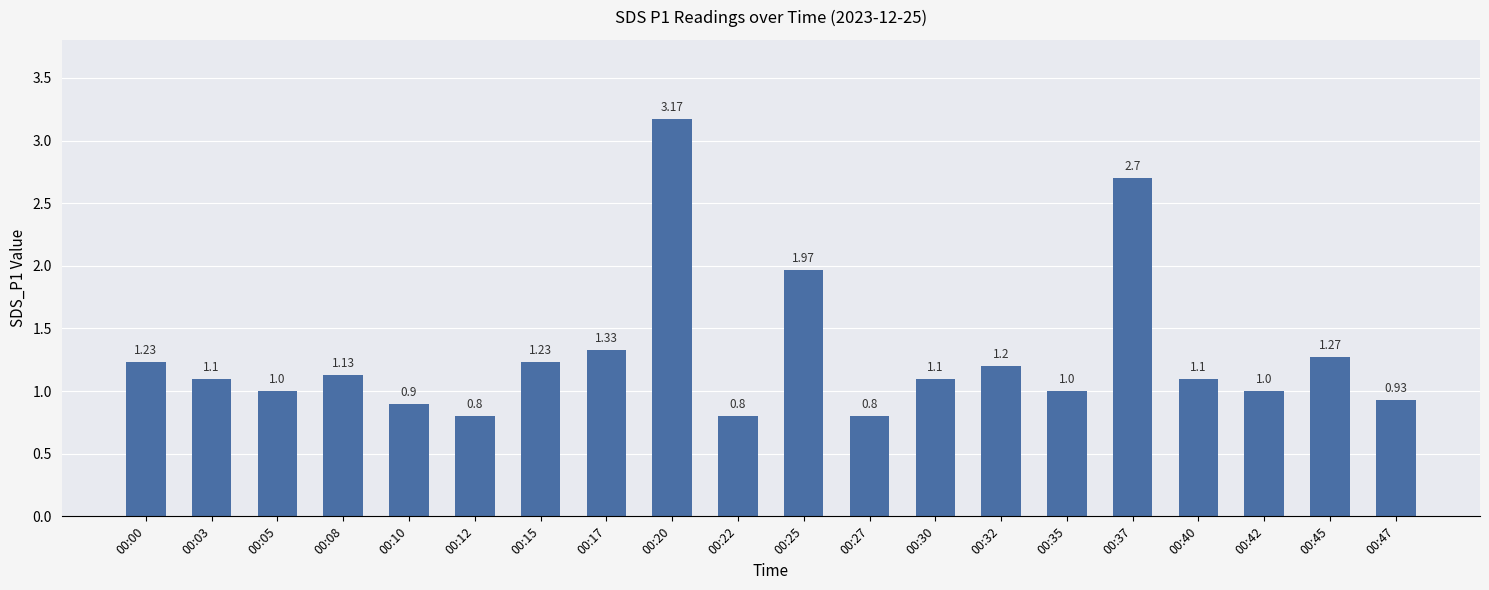

Where does the data first go above 1?

00:00